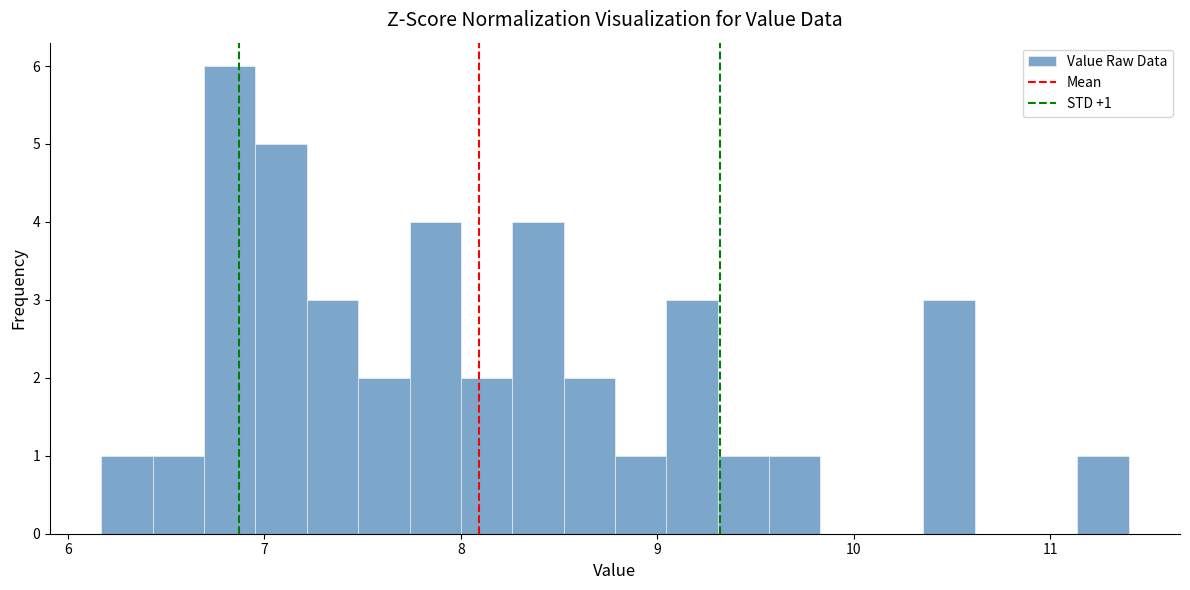

Around what value on the x-axis is the tallest bar? Give the approximate position of its centre, as read against the axis.

6.8